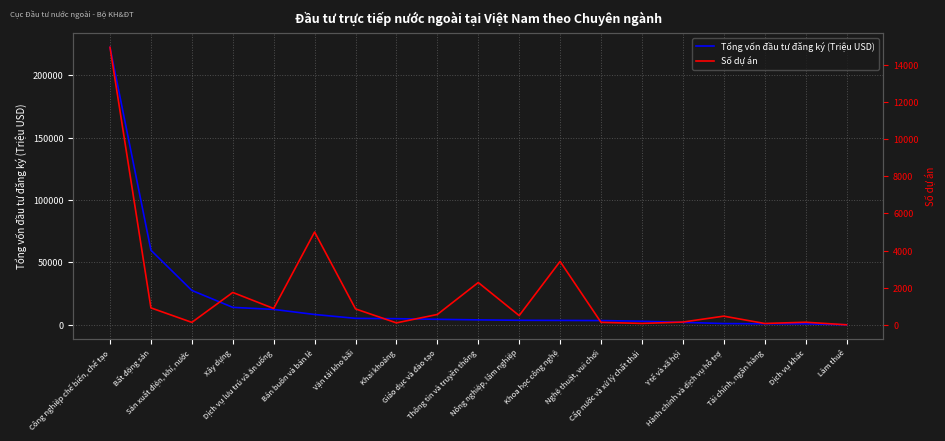

Does the chart display data point markers on the line(s)?

No